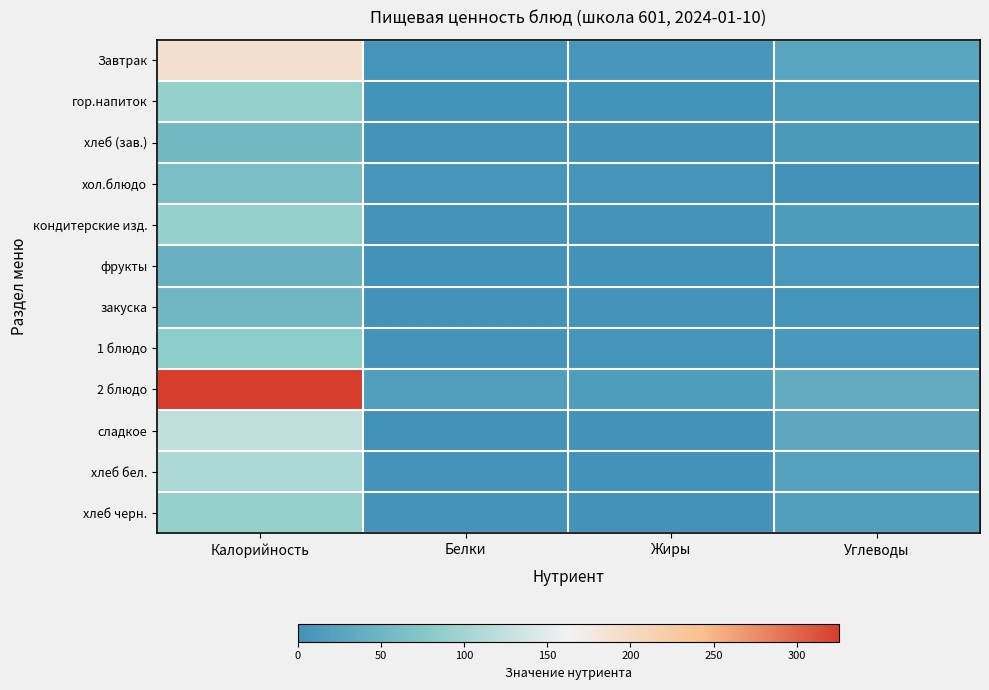

At which category does the chart reach its minimum across all series?

Жиры